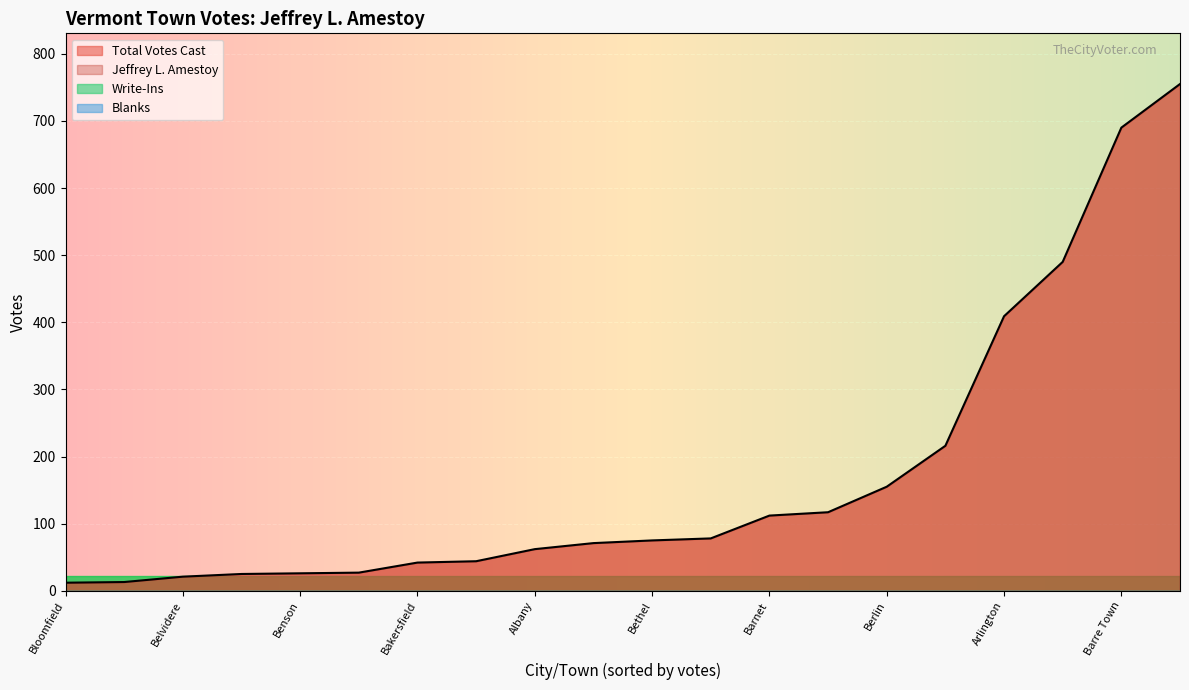

True or false: Write-Ins and Jeffrey L. Amestoy cross at least once.

False